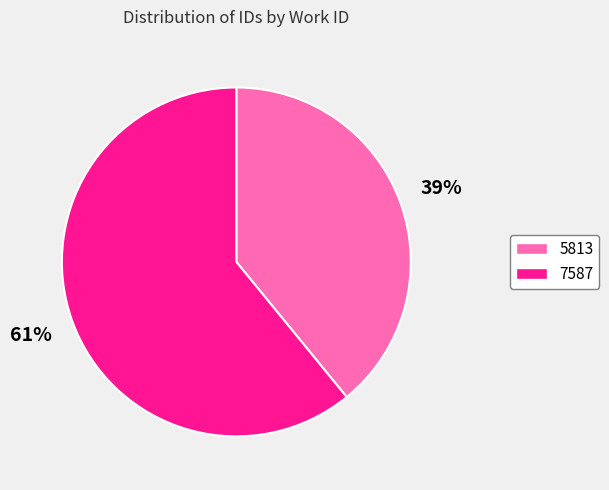

To the nearest percent, what percentage of the pie is 7587?

61%